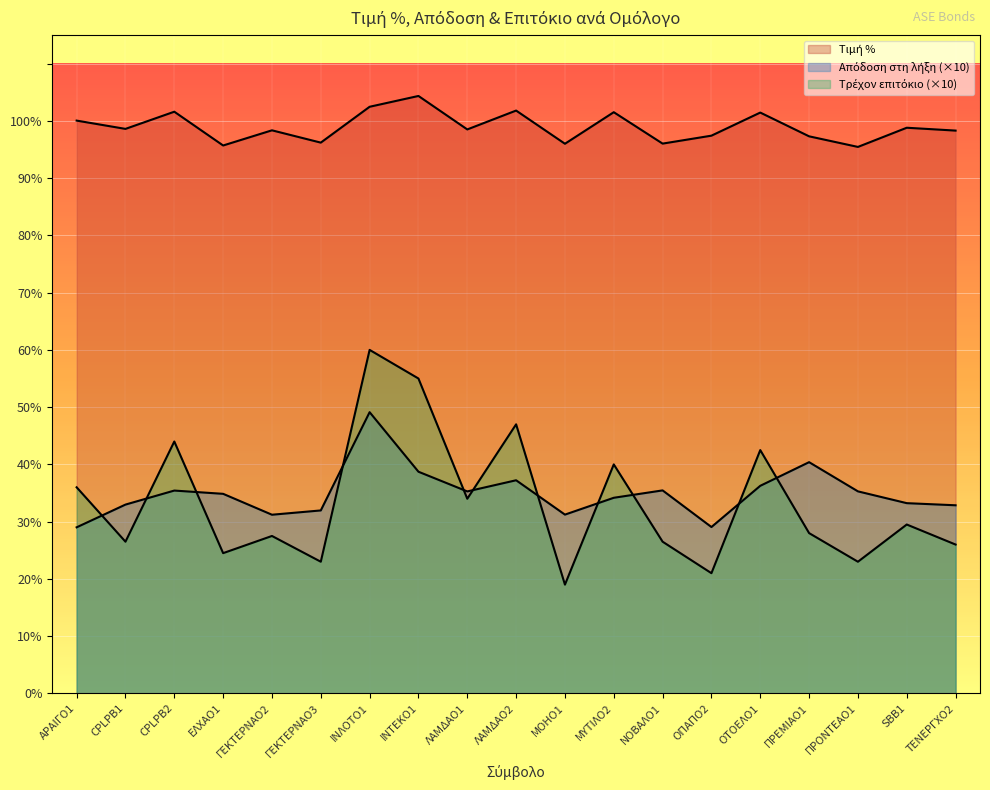

What is the average value of the Τρέχον επιτόκιο series?

33.3